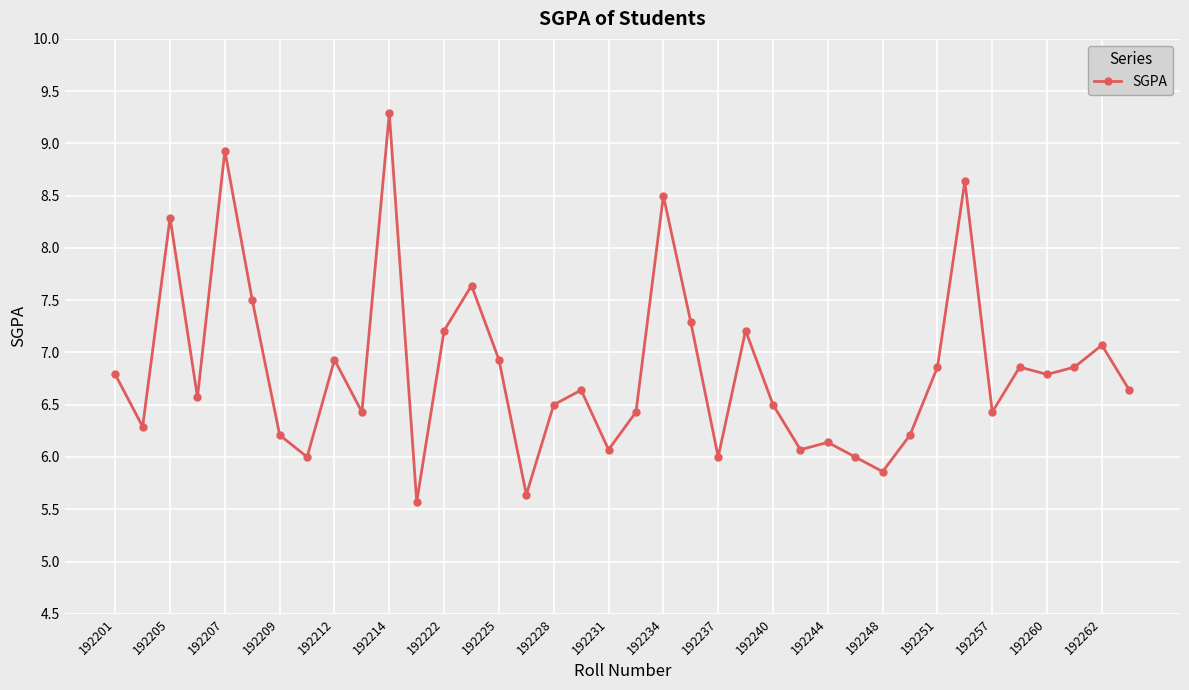

True or false: there are more than 2 points higher than both neighbors.

True